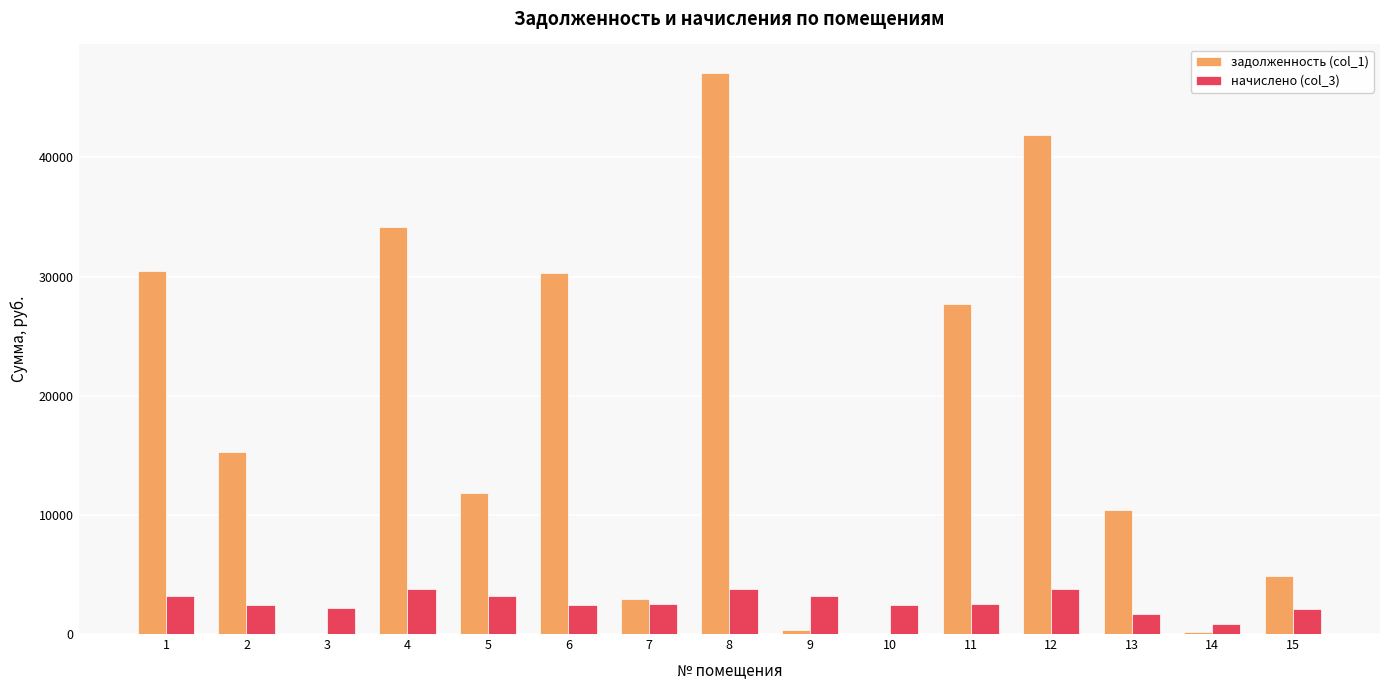

What is the sum of the задолженность (col_1) values at 12 and 11?

69518.9